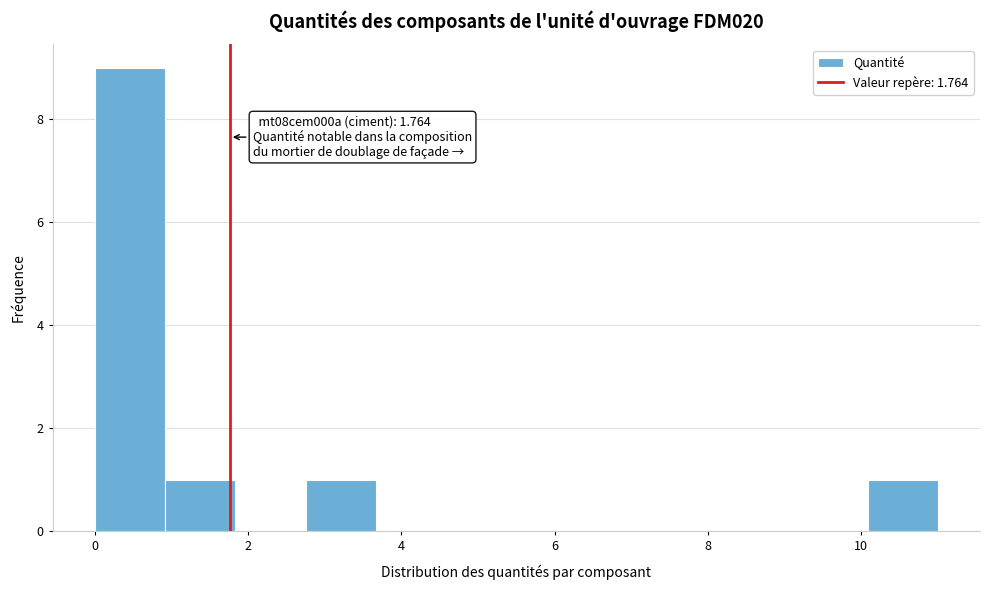

Which range on the x-axis has the tallest bar?

0.0 to 1.0